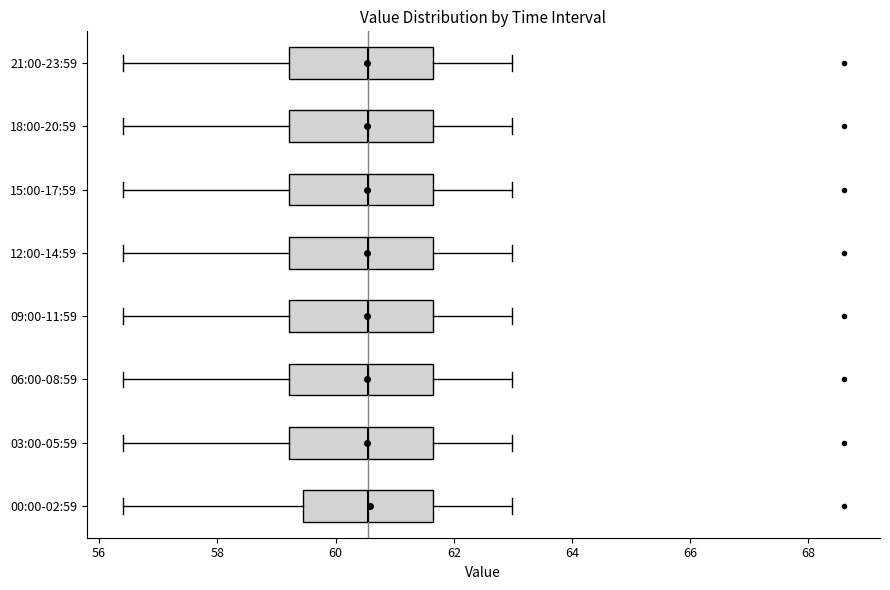

Where does the right whisker of the box for 18:00-20:59 end on the x-axis? The values are not printed on the chart, so give them approximately, as read against the axis.

63.0